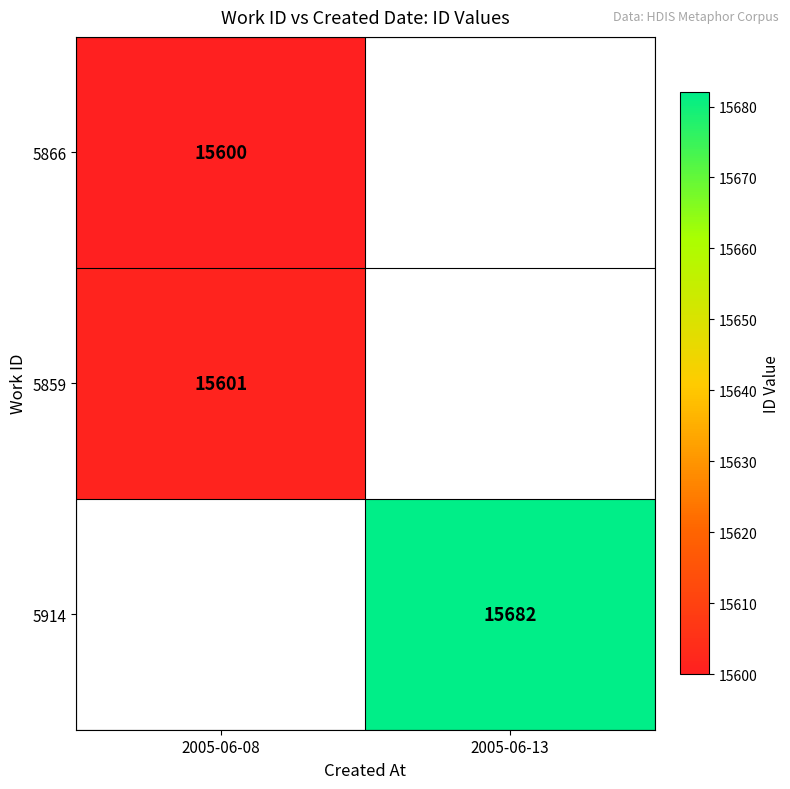

Is it true that 5866 equals 15600 at 2005-06-08?

True